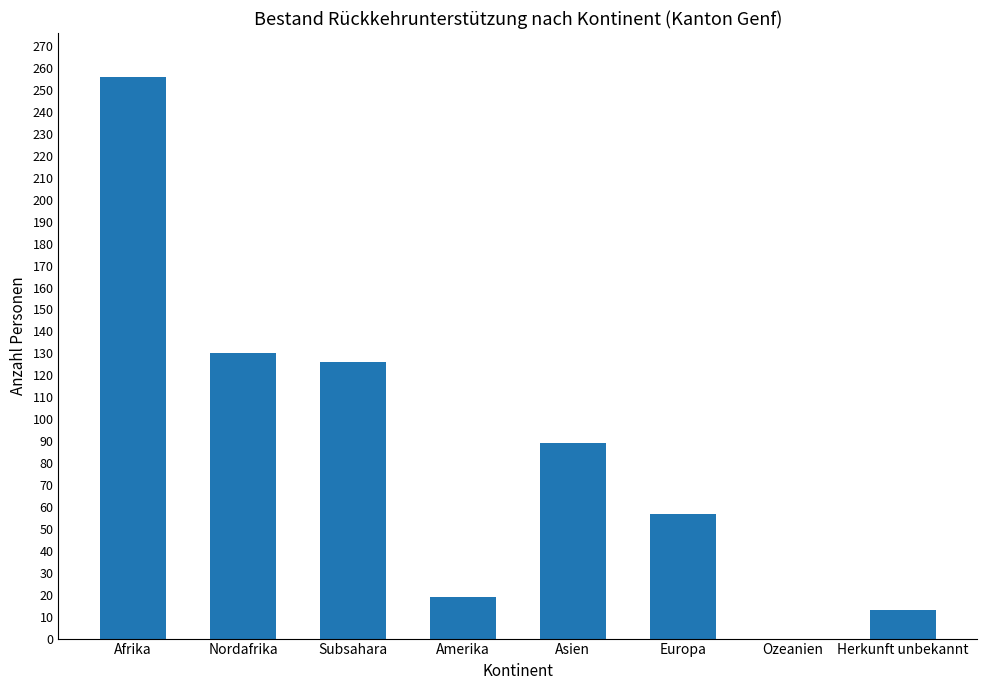

Between Herkunft unbekannt and Subsahara, which is larger?

Subsahara